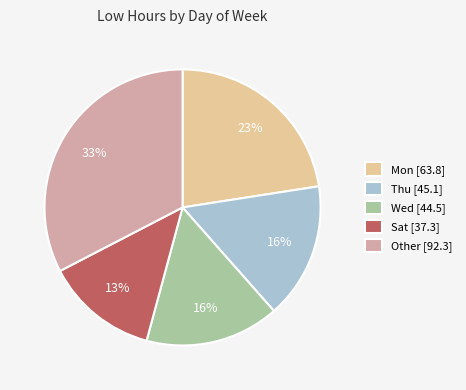

Is there any slice that represents more than half of the pie?

No